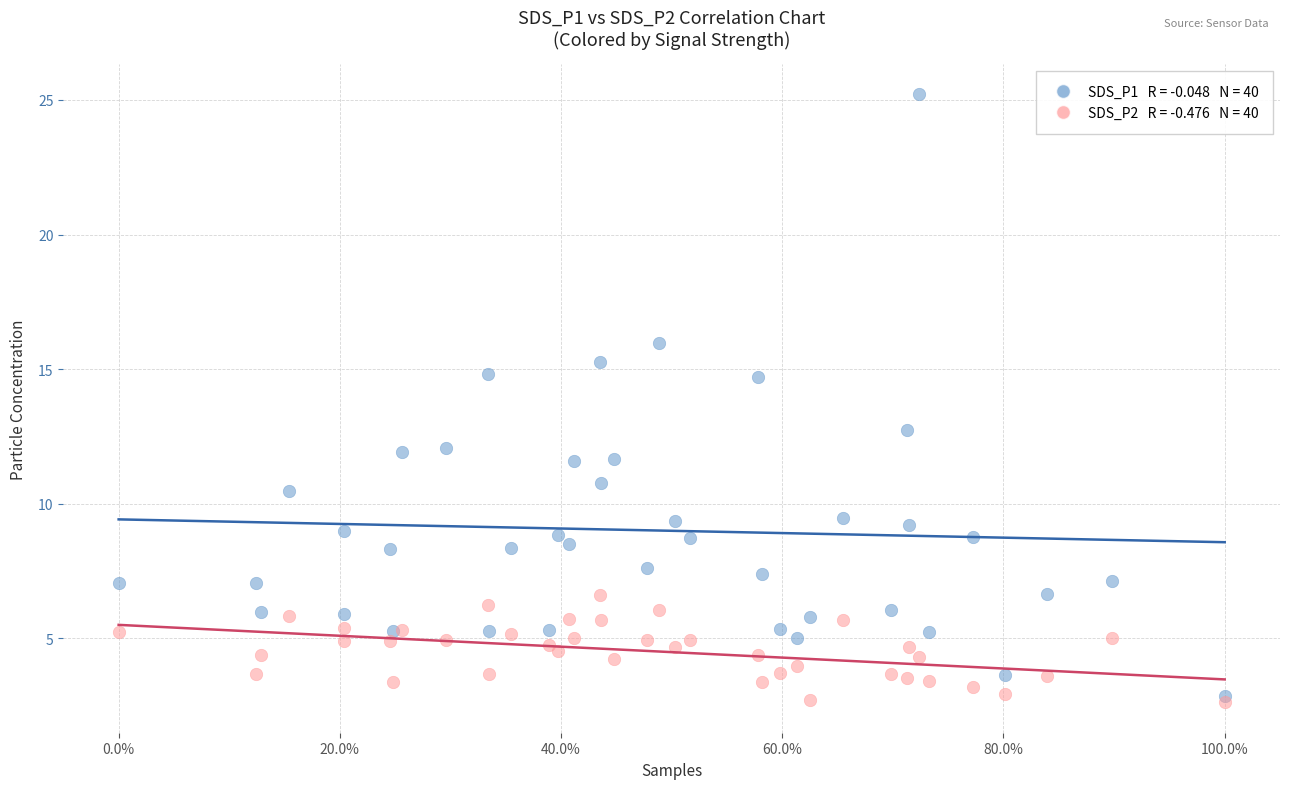

Across all series, what Y value is closest to 13?

12.7